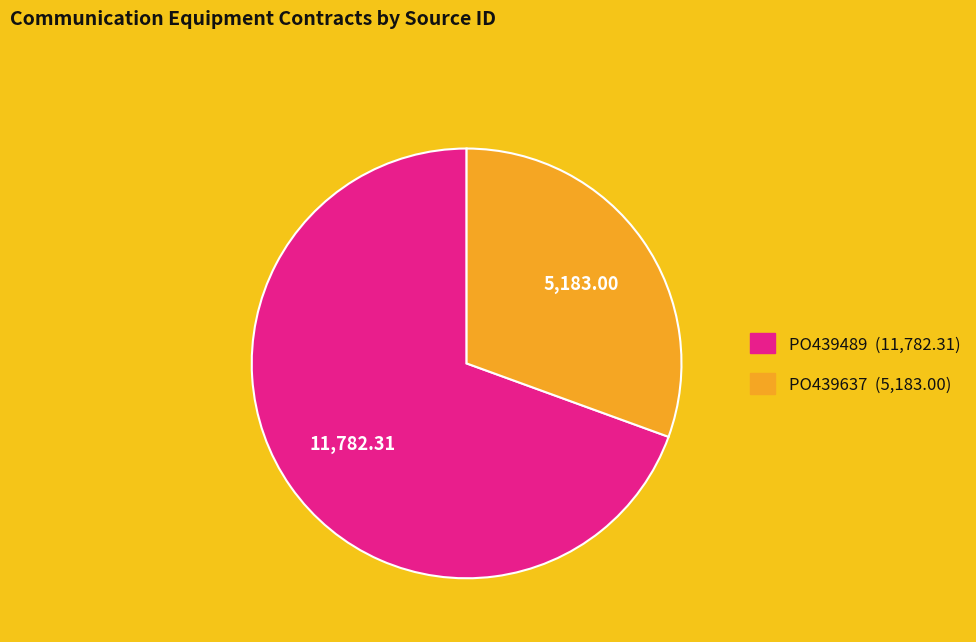

Is there any slice that represents more than half of the pie?

Yes